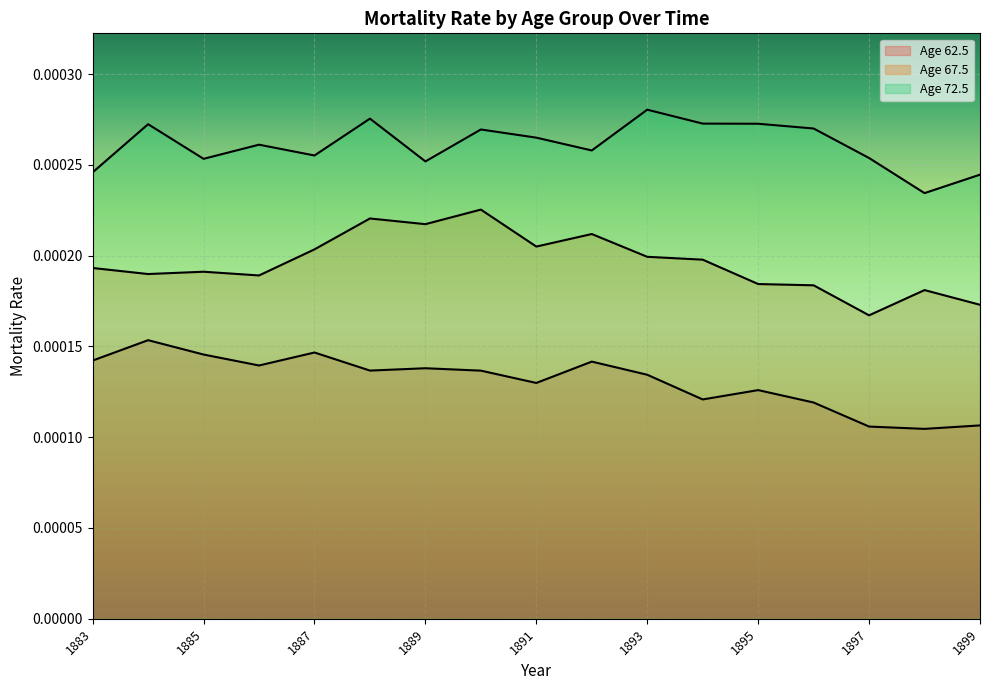

Reading right to left, list all the values displayed in this chart.

Age 62.5: 0.0	0.0	0.0	0.0	0.0	0.0	0.0	0.0	0.0	0.0	0.0	0.0	0.0	0.0	0.0	0.0	0.0
Age 67.5: 0.0	0.0	0.0	0.0	0.0	0.0	0.0	0.0	0.0	0.0	0.0	0.0	0.0	0.0	0.0	0.0	0.0
Age 72.5: 0.0	0.0	0.0	0.0	0.0	0.0	0.0	0.0	0.0	0.0	0.0	0.0	0.0	0.0	0.0	0.0	0.0